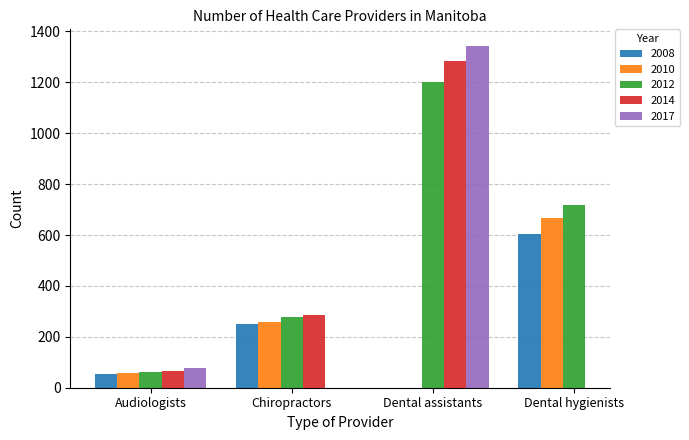

What is the maximum value shown in the chart?

1341